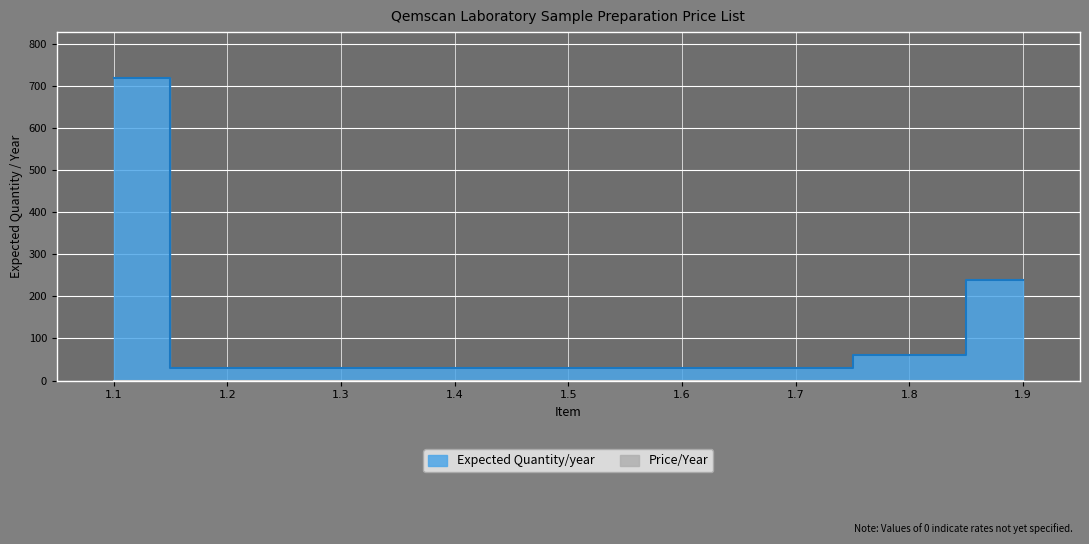

What value does the data have at 1.7, to the nearest 10?

30